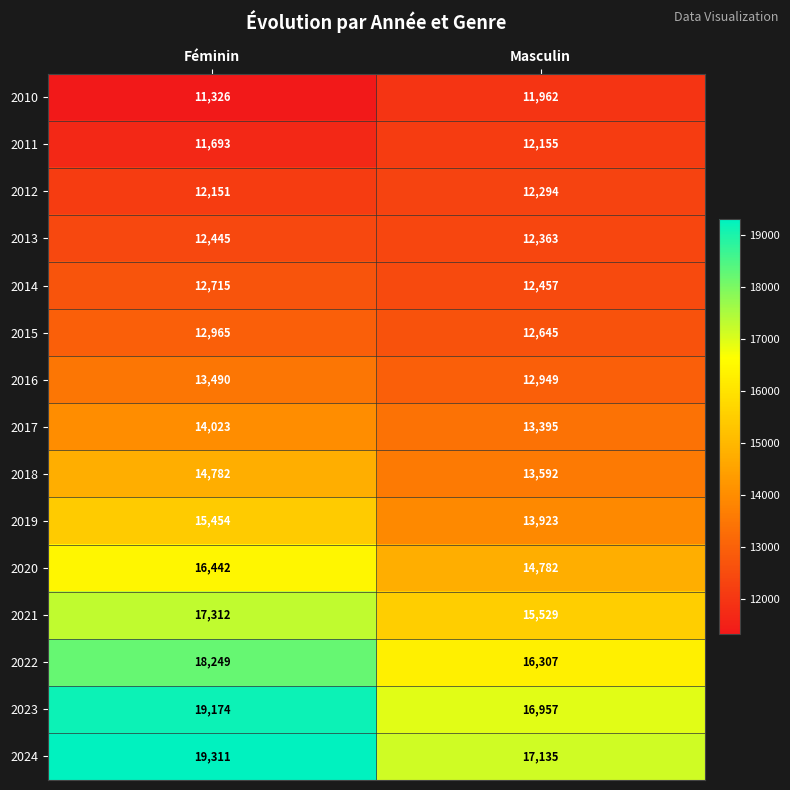

Rank the categories by 2021 value from lowest to highest.

Masculin, Féminin